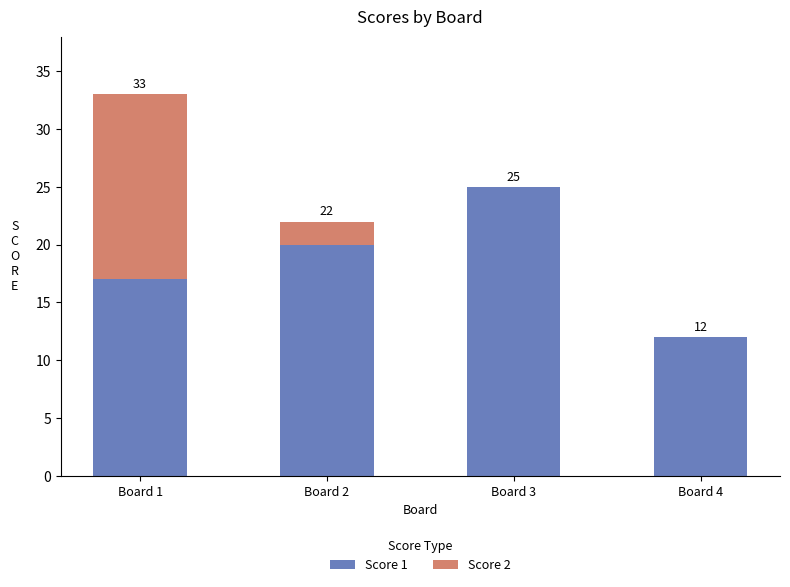

Reading left to right, list the values for the Score 1 series.

Board 1=17	Board 2=20	Board 3=25	Board 4=12